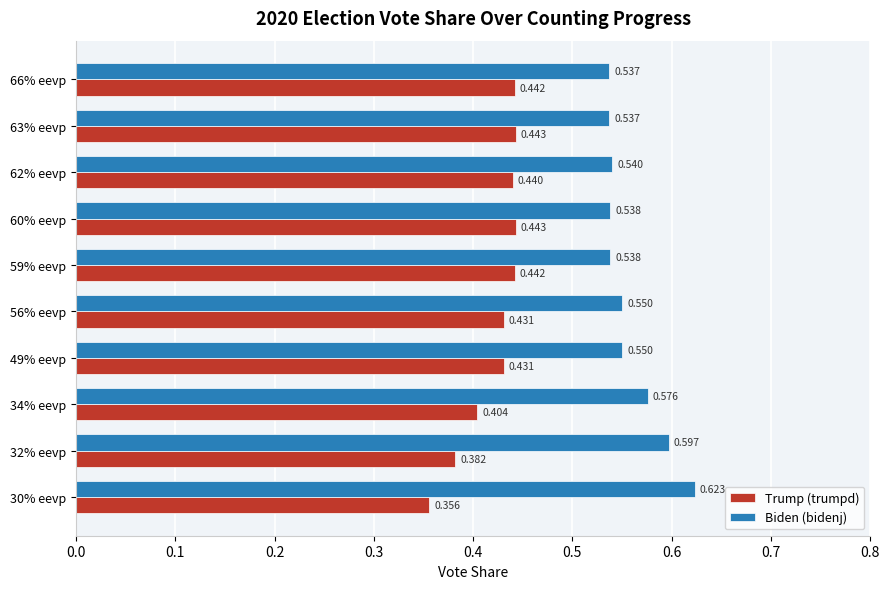

List the series in order of their peak value, lowest first.

Trump (trumpd), Biden (bidenj)